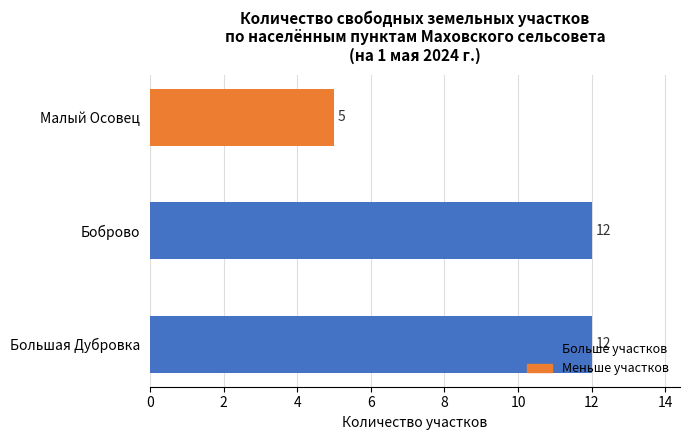

What is the change in value from Большая Дубровка to Малый Осовец?

-7